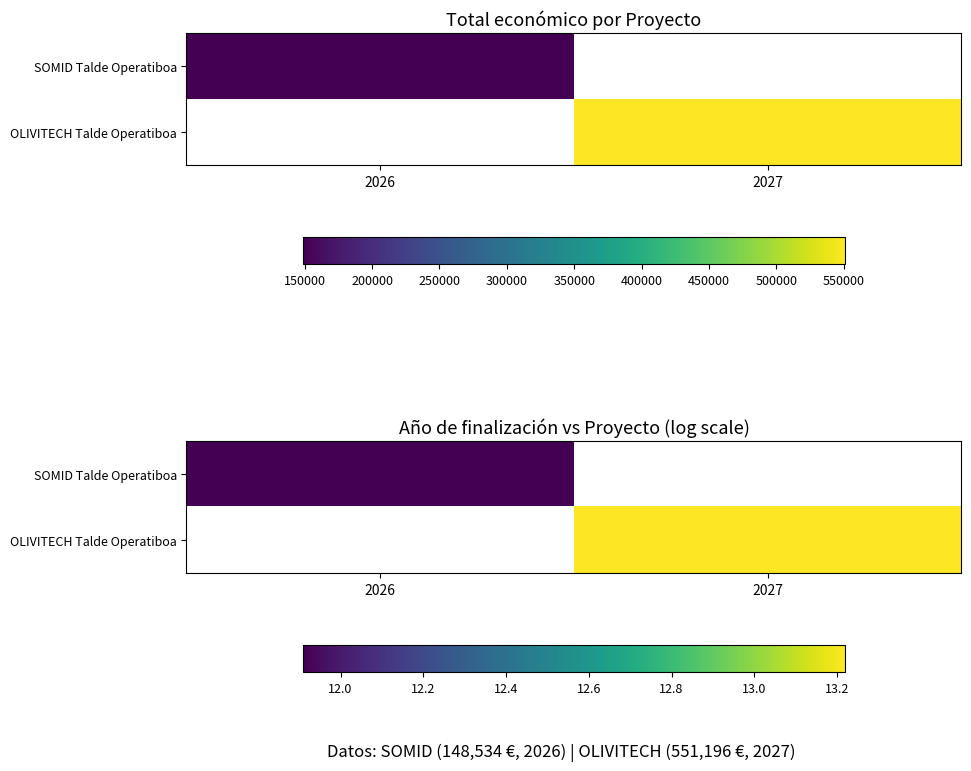

Is it true that OLIVITECH Talde Operatiboa equals 13.2 at 2027?

True